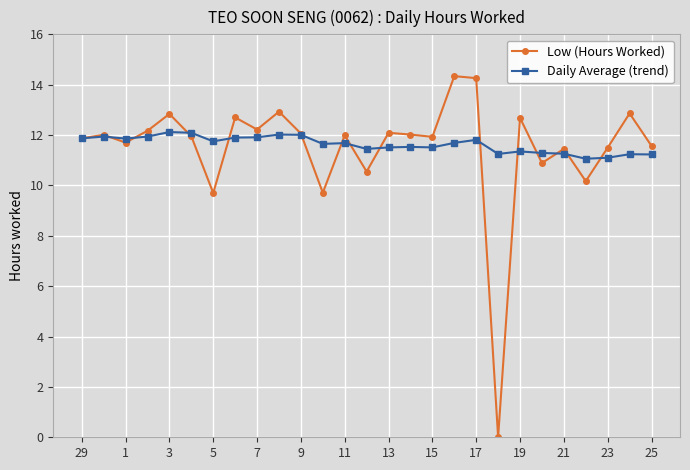

Which series has the largest range (max minus min)?

Low (Hours Worked)